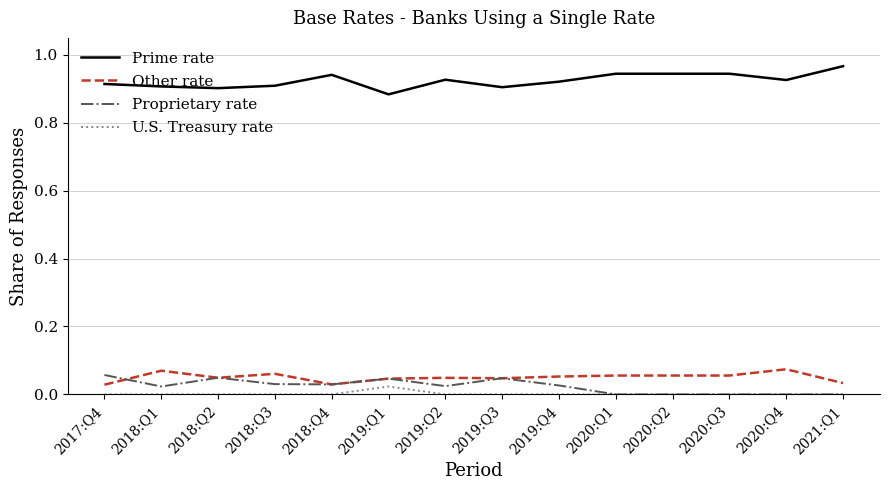

Is the value of Prime rate at 2018:Q1 greater than the value of U.S. Treasury rate at 2020:Q2?

Yes